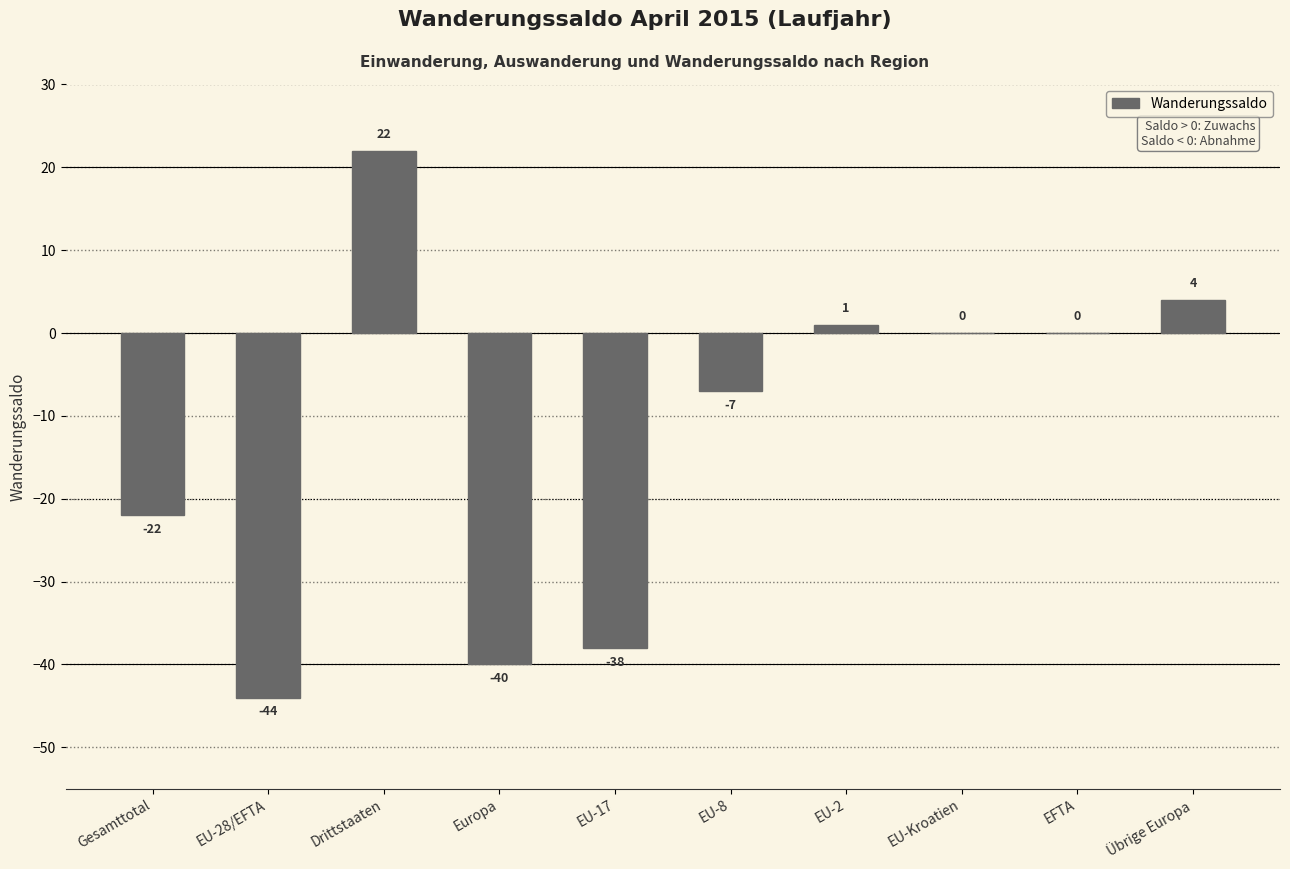

The value at EU-8 is -11. True or false?

False